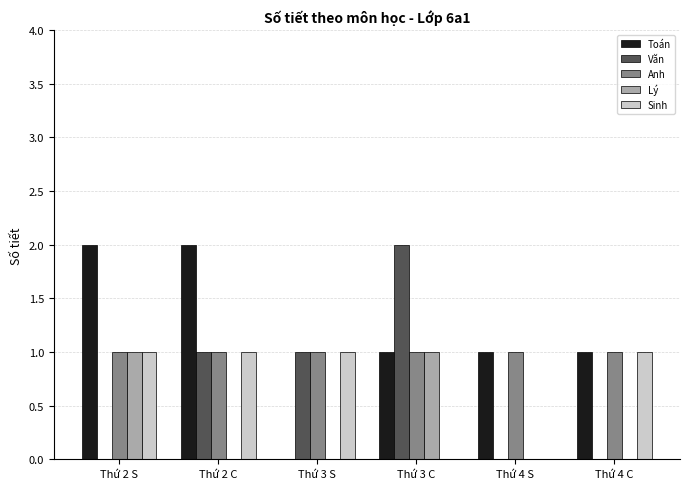

Between Thứ 3 C and Thứ 4 S, which series saw the biggest shift?

Văn